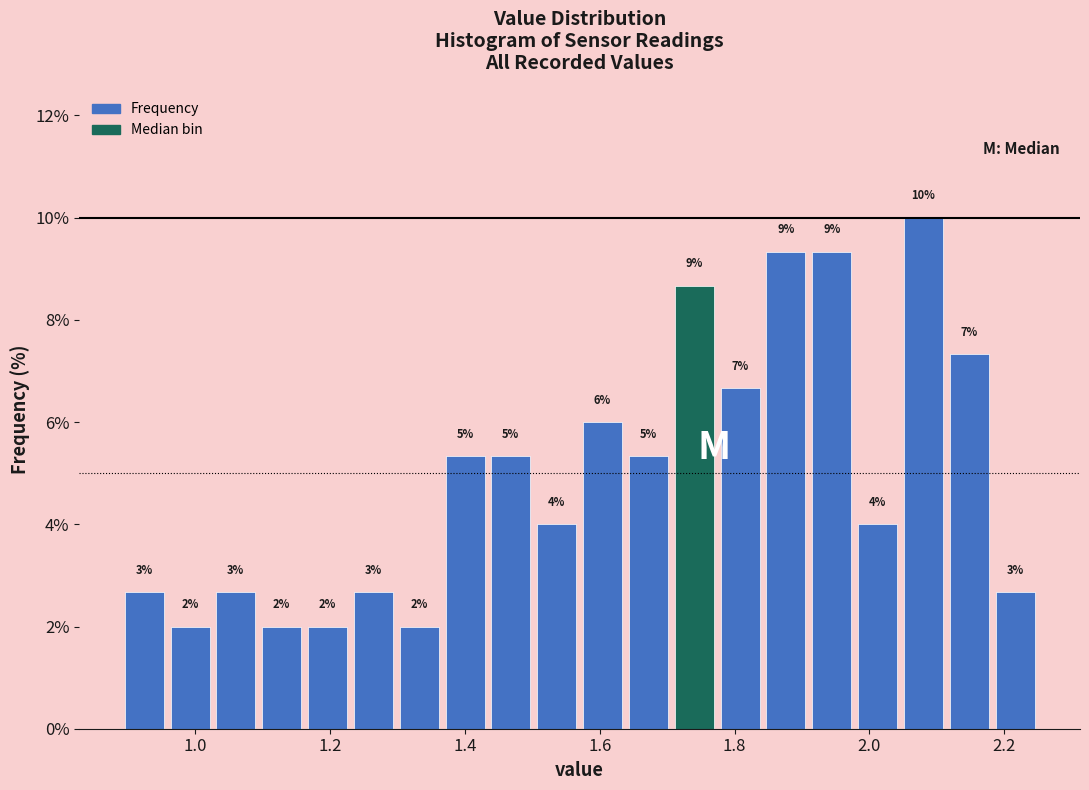

Around what value on the x-axis is the tallest bar? Give the approximate position of its centre, as read against the axis.

2.08